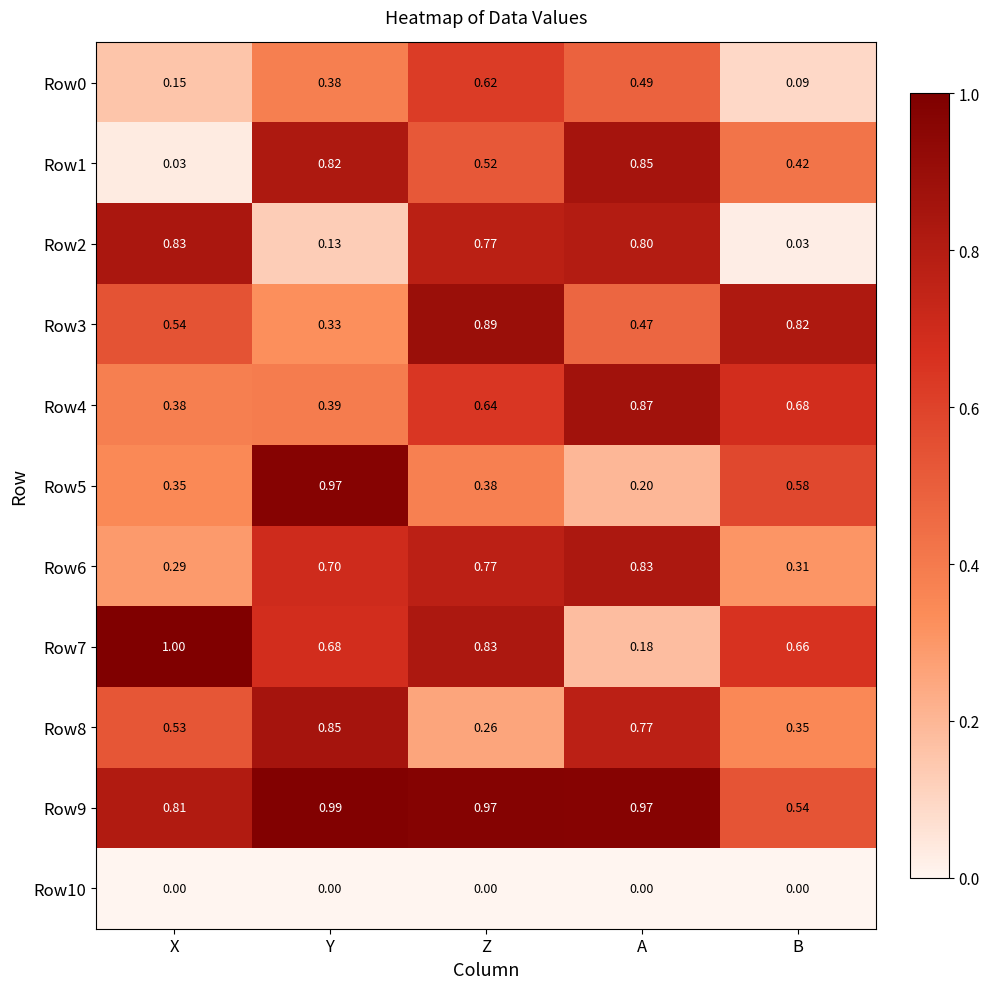

Which category has the highest value across all series?

X